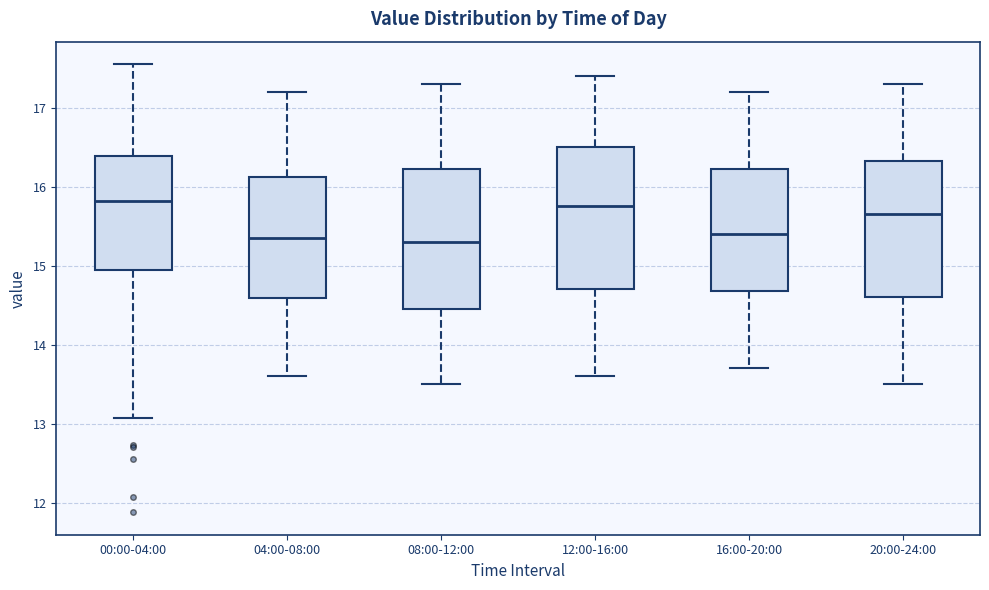

Reading left to right, transcribe this box plot: for each box, give where its median line is, the range the box spans, and where its two whiskers end, as read against the y-axis. The values are not printed on the chart, so give them approximately, as read against the axis.

00:00-04:00: median 15.8, box 15.0 to 16.4, whiskers 13.1 to 17.6
04:00-08:00: median 15.4, box 14.6 to 16.1, whiskers 13.6 to 17.2
08:00-12:00: median 15.3, box 14.5 to 16.2, whiskers 13.5 to 17.3
12:00-16:00: median 15.8, box 14.7 to 16.5, whiskers 13.6 to 17.4
16:00-20:00: median 15.4, box 14.7 to 16.2, whiskers 13.7 to 17.2
20:00-24:00: median 15.7, box 14.6 to 16.3, whiskers 13.5 to 17.3